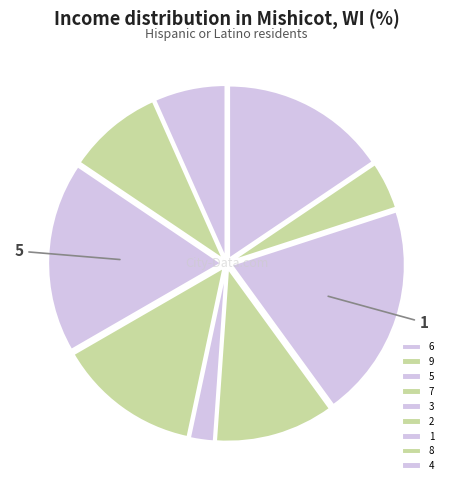

Which has a higher value, 8 or 2?

2